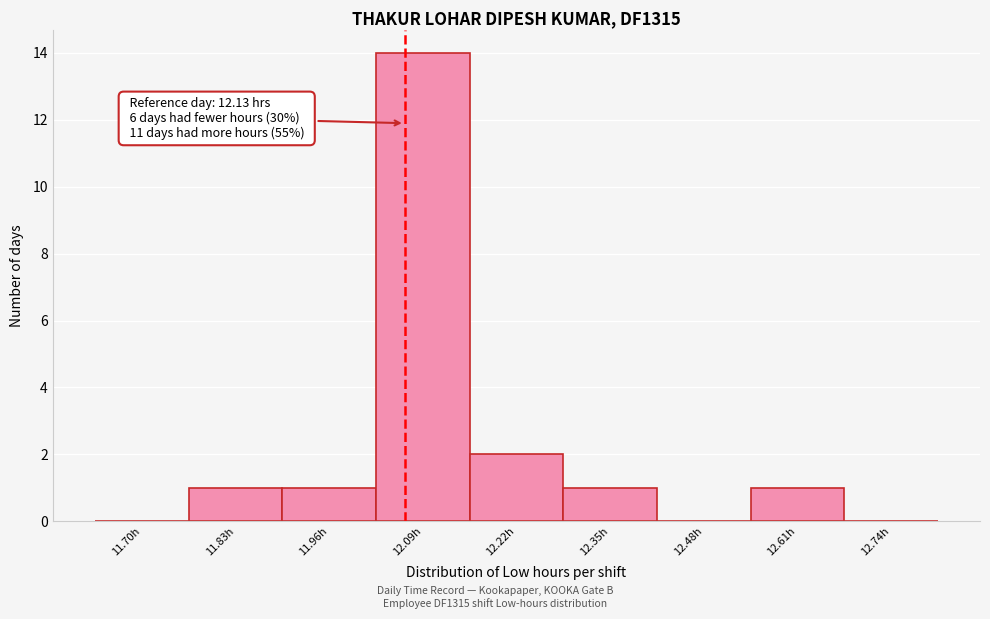

Reading right to left, transcribe all the data shown in this chart.

12.74h=0	12.61h=1	12.48h=0	12.35h=1	12.22h=2	12.09h=14	11.96h=1	11.83h=1	11.70h=0